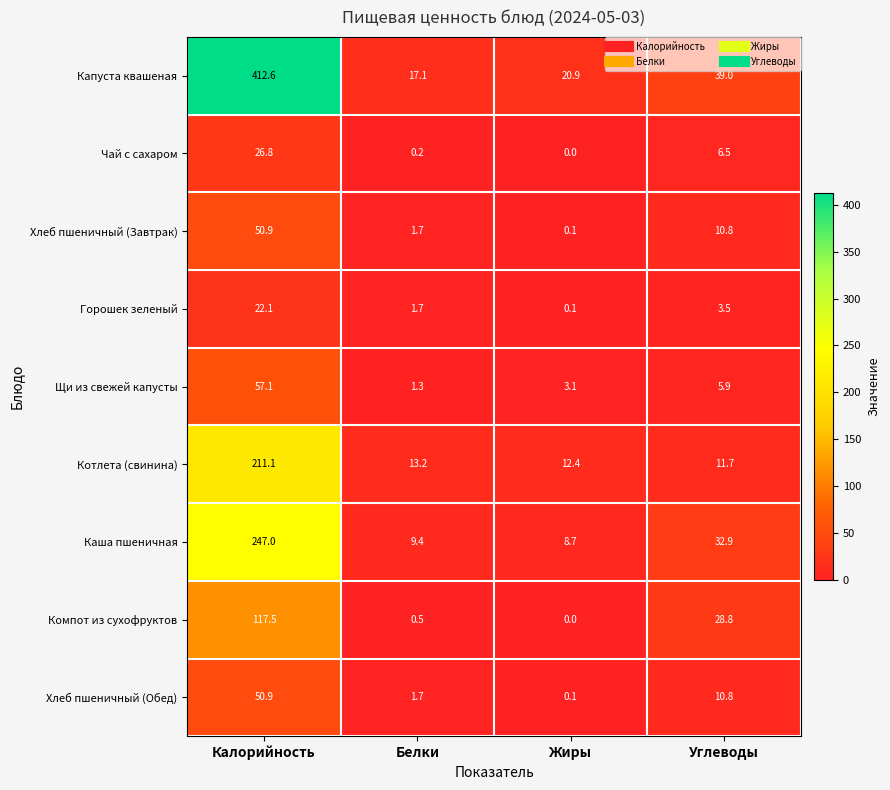

What is the sum of the Щи из свежей капусты values at Белки and Жиры?

4.4